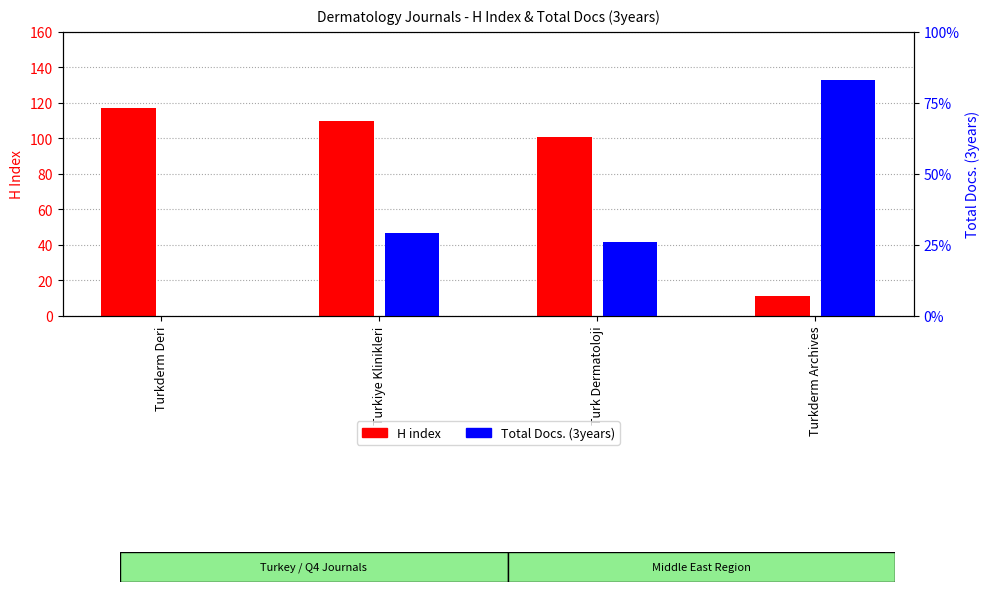

What is the difference between the H index values at Turkiye Klinikleri and Turk Dermatoloji?

9